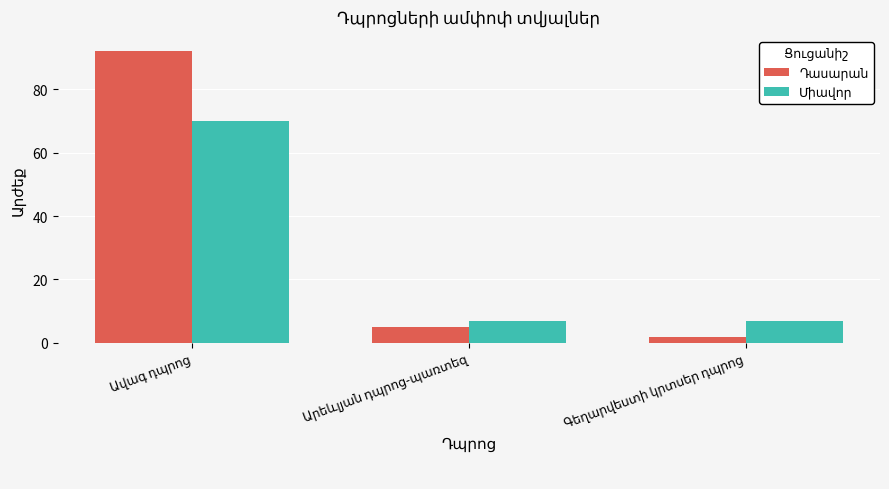

At how many categories does at least one series exceed 66?

1